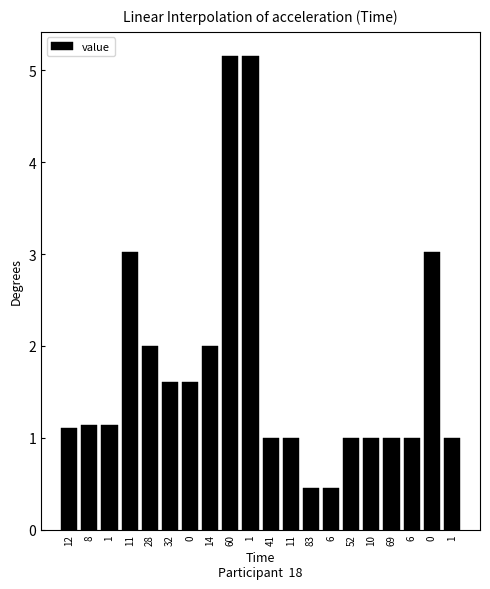

Read the value at 52.

1.0